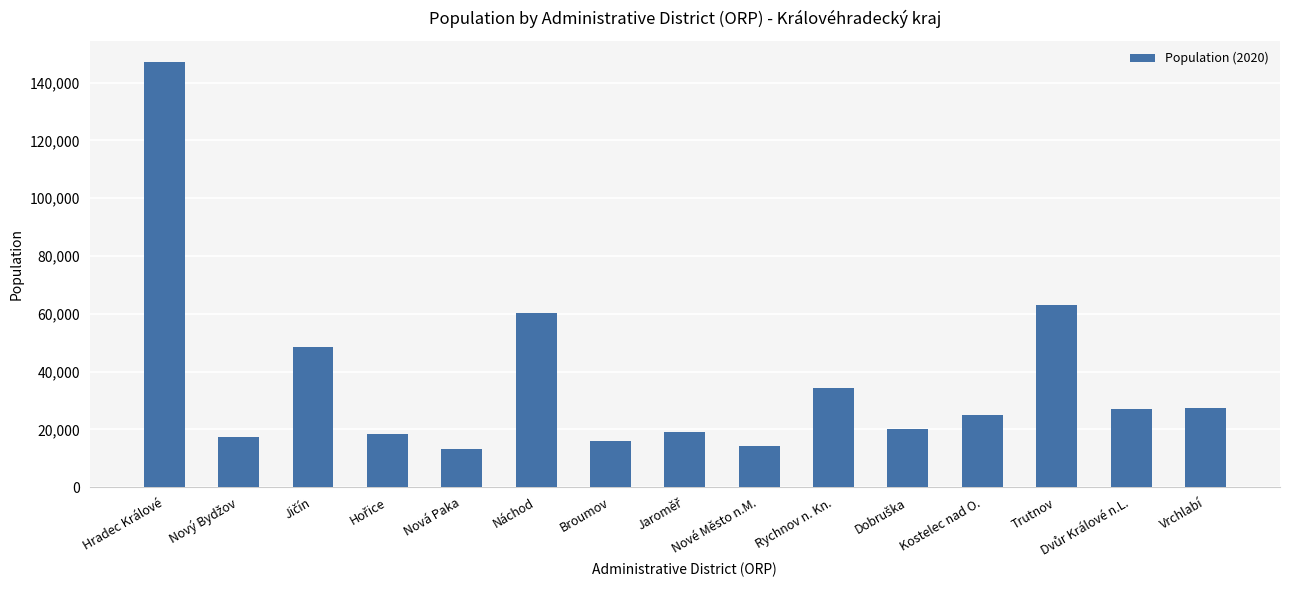

Is it true that the value at Rychnov n. Kn. is 34173?

True